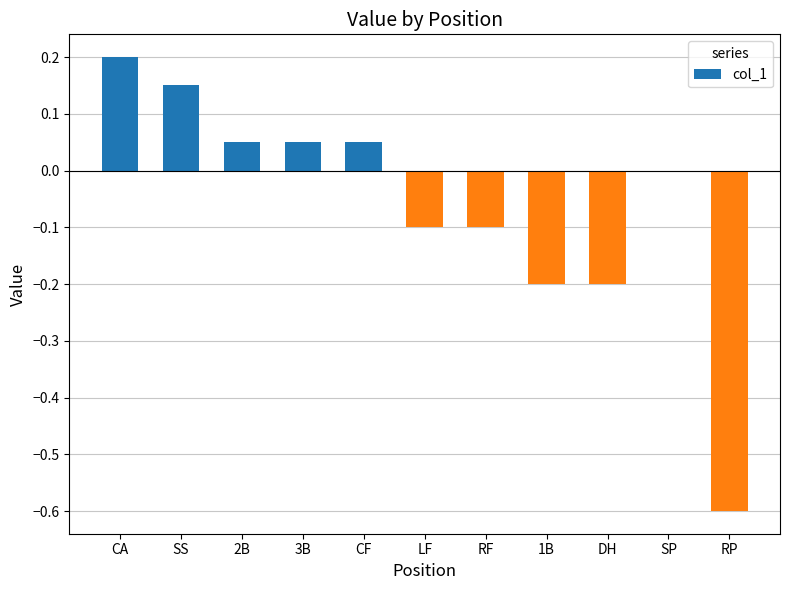

Are the bars horizontal?

No